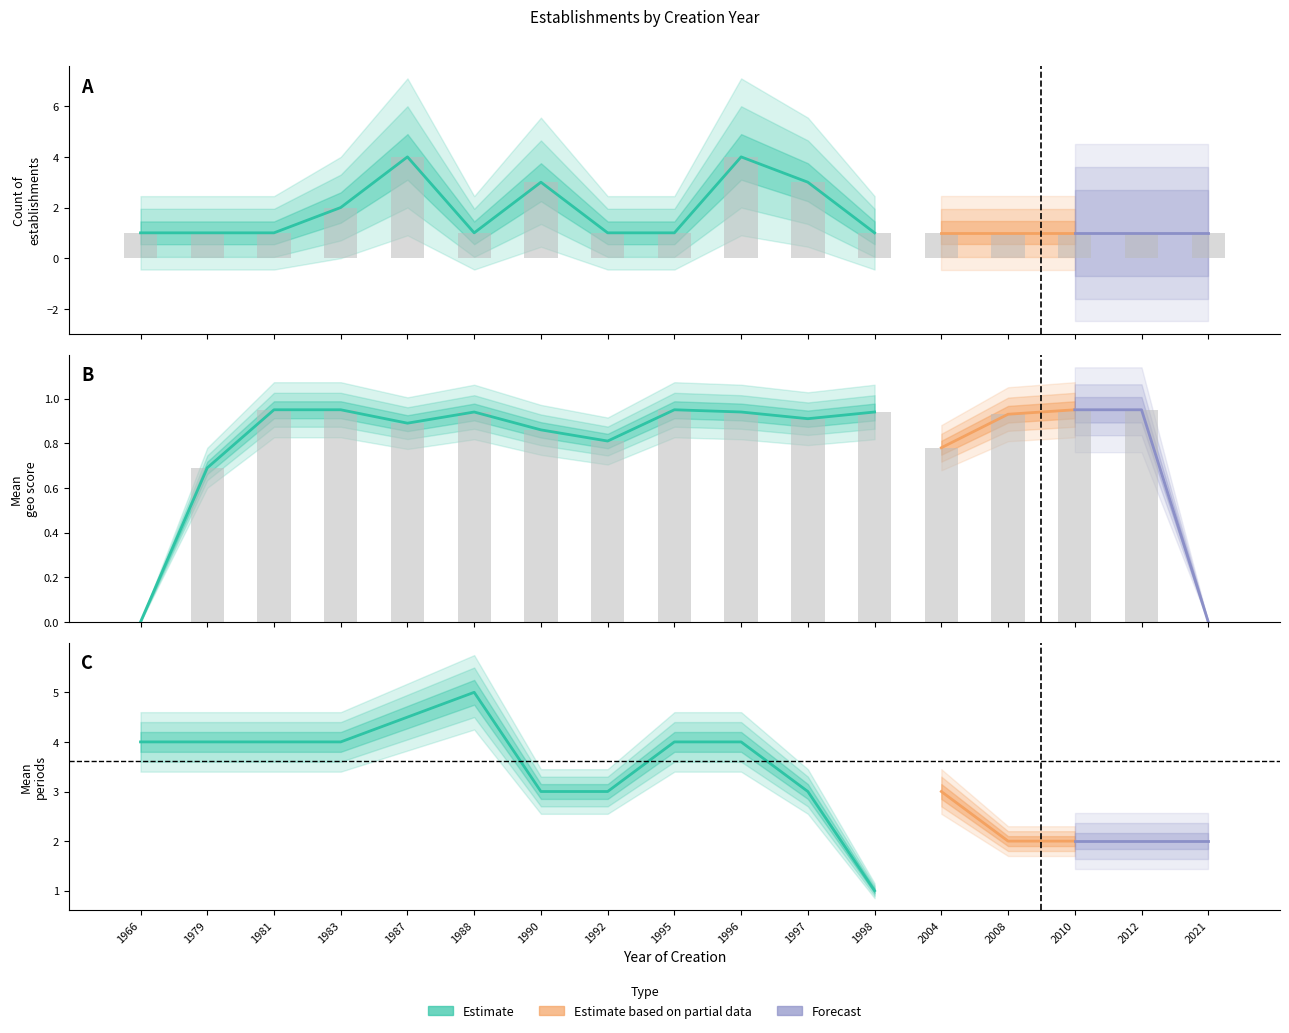

What is the value of the count bar at the 8th from the left?

1.0